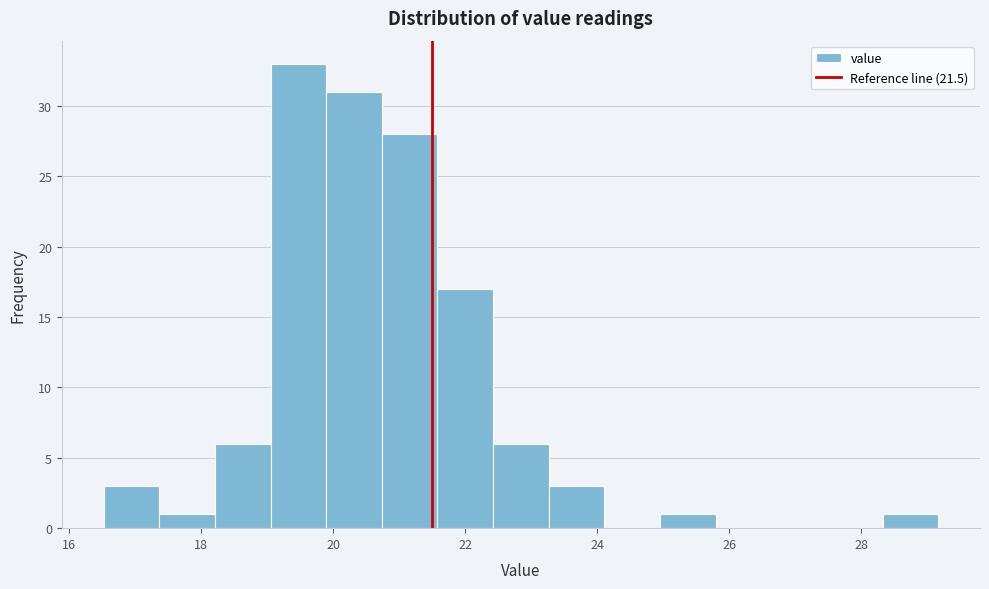

Reading left to right, list every bar in this chart as the range it spans on the x-axis followed by its height. Neither the bar edges nor the heights are printed on the chart, so give them approximately, as read against the axes.

16.6 to 17.4: 3
17.4 to 18.2: 1
18.2 to 19.0: 6
19.0 to 19.8: 33
19.8 to 20.8: 31
20.8 to 21.6: 28
21.6 to 22.4: 17
22.4 to 23.2: 6
23.2 to 24.2: 3
24.2 to 25.0: 0
25.0 to 25.8: 1
25.8 to 26.6: 0
26.6 to 27.4: 0
27.4 to 28.4: 0
28.4 to 29.2: 1